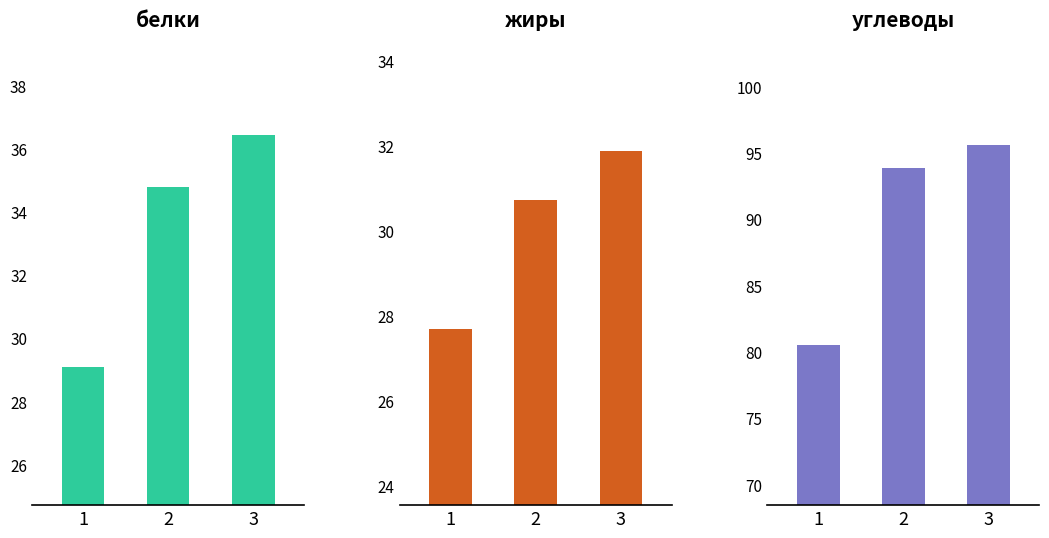

The жиры series shows 30.7 at 2. True or false?

True